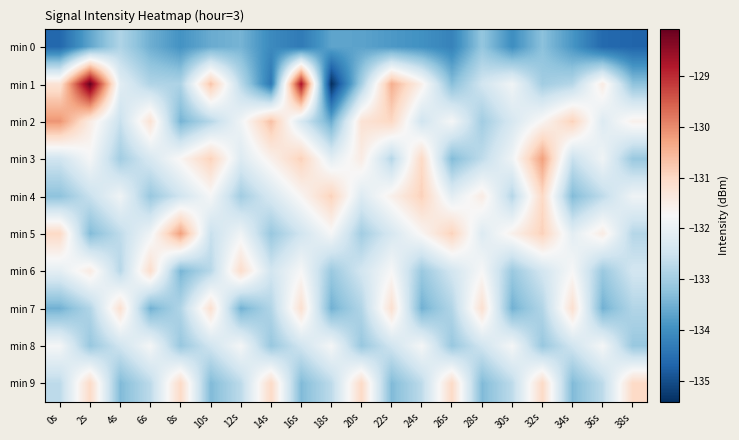

How many data points does each series have?

20